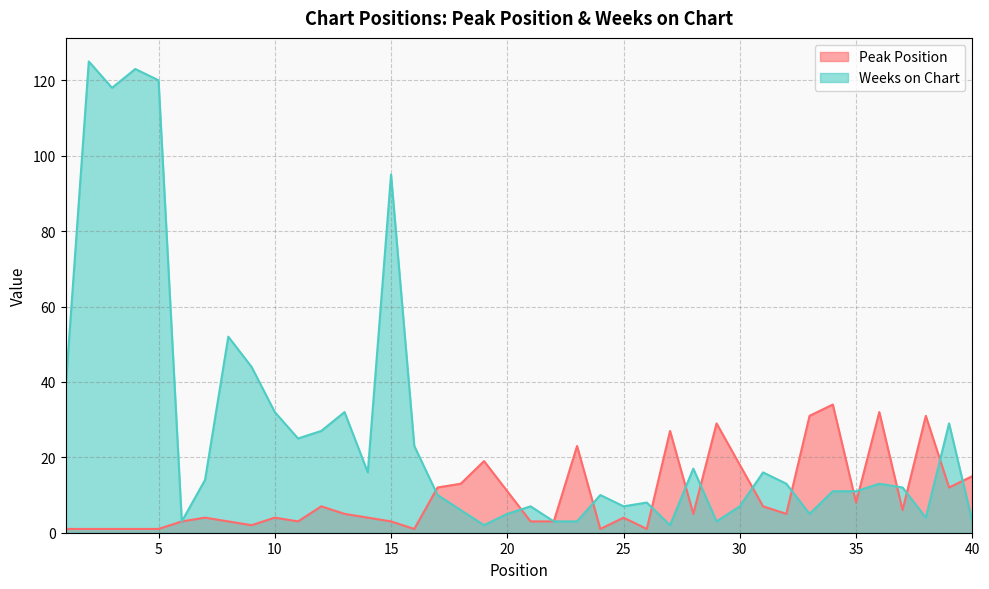

How many interior local peaks does the Peak Position series have?

11